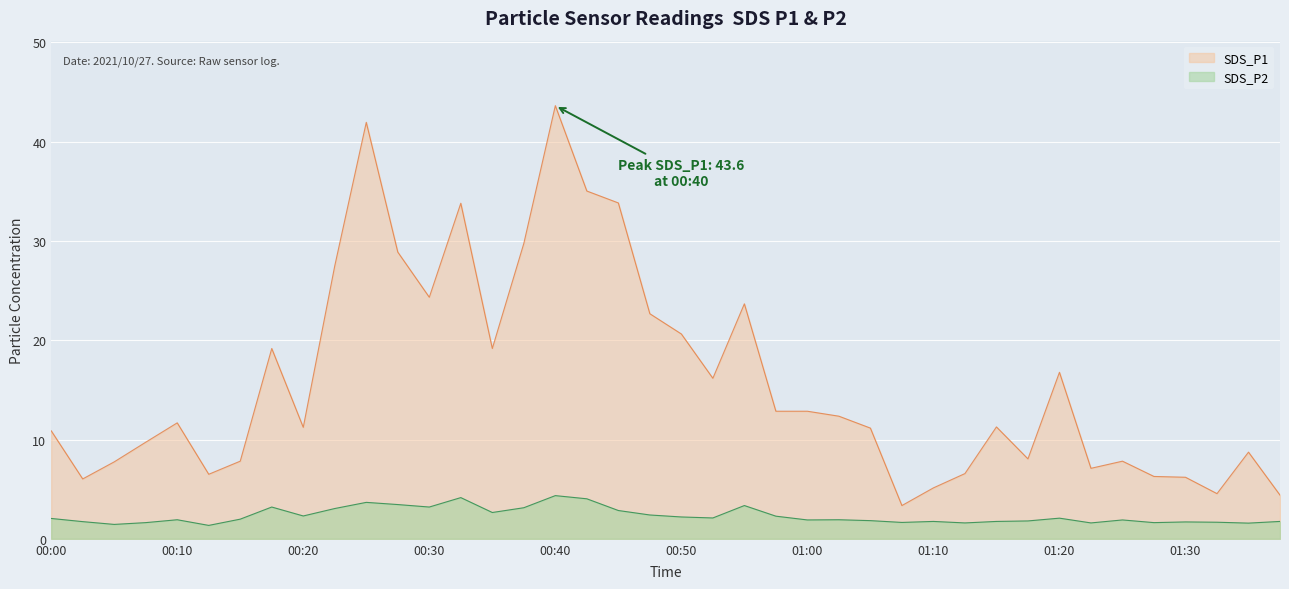

Which series has the widest spread of values?

SDS_P1